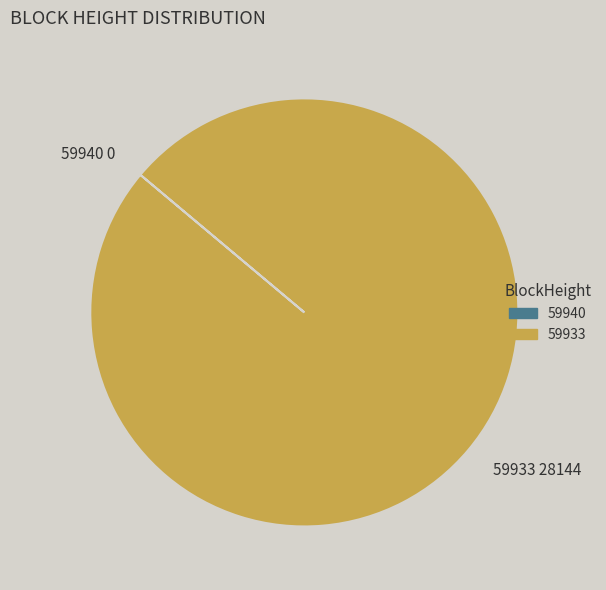

What is the largest slice in the pie chart?

59933